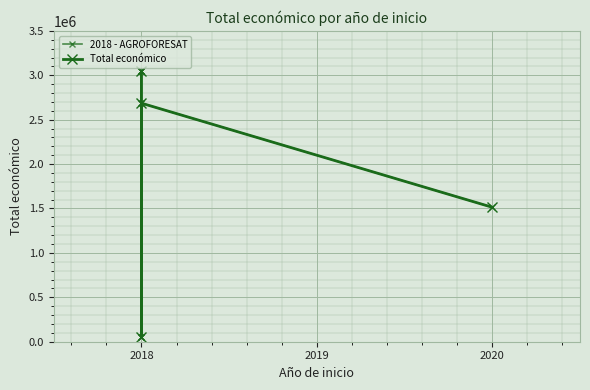

How many data points are less than 2685474?

2